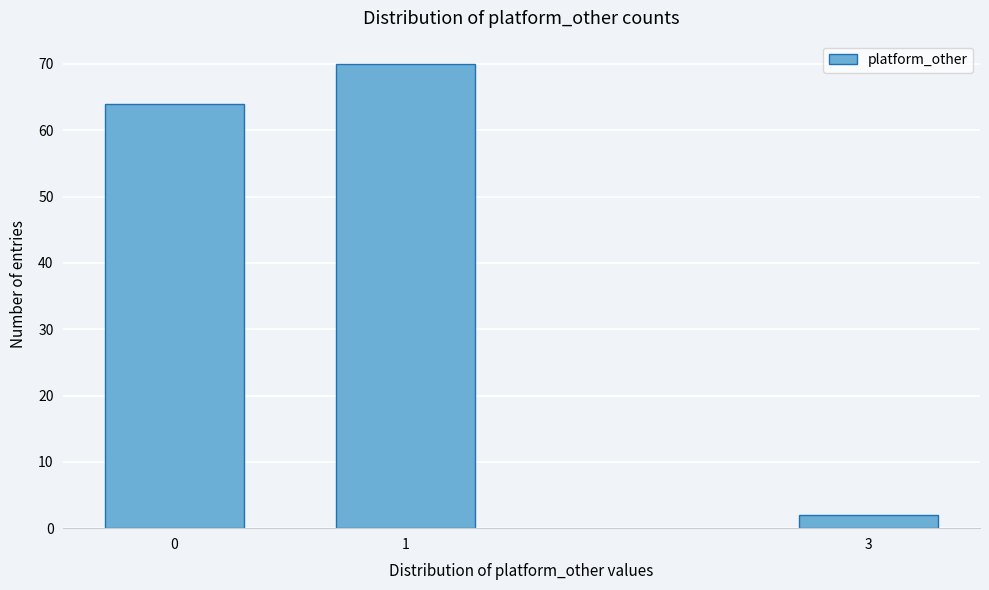

Reading left to right, extract all data points from this chart.

0=64	1=70	3=2